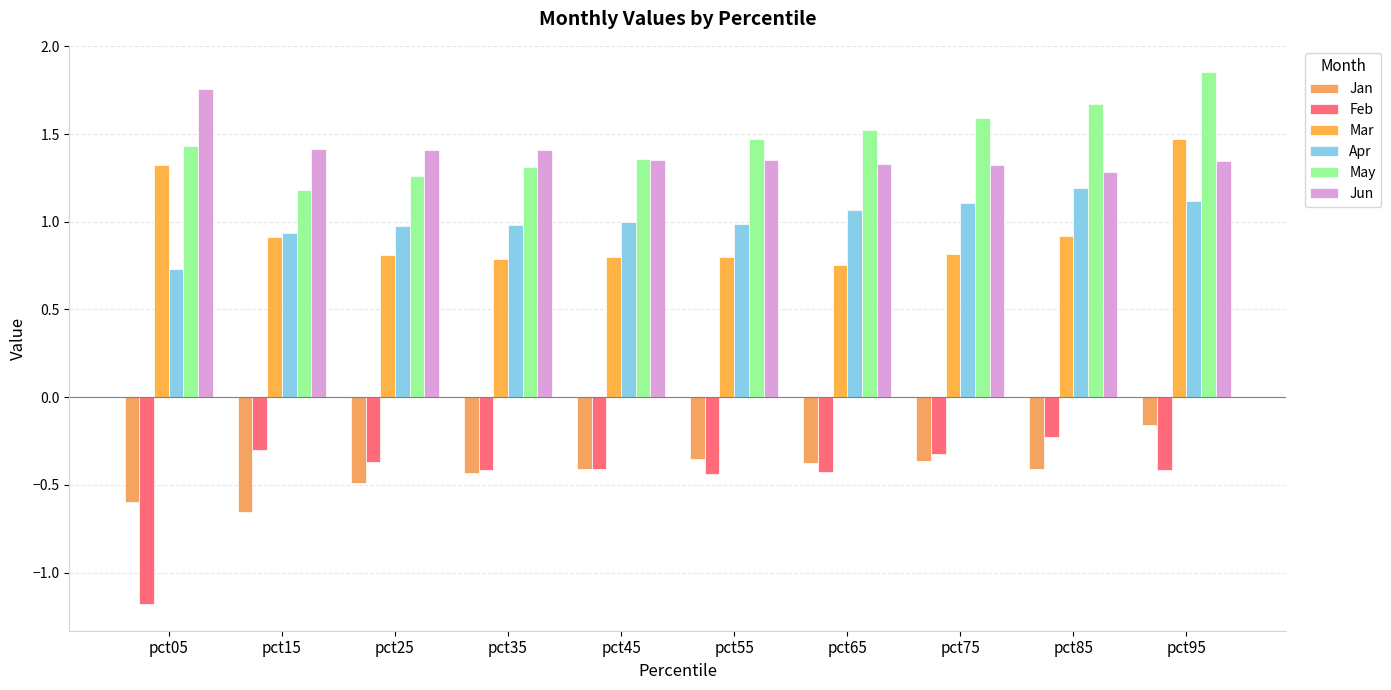

At which category is the sum across all series the highest?

pct95